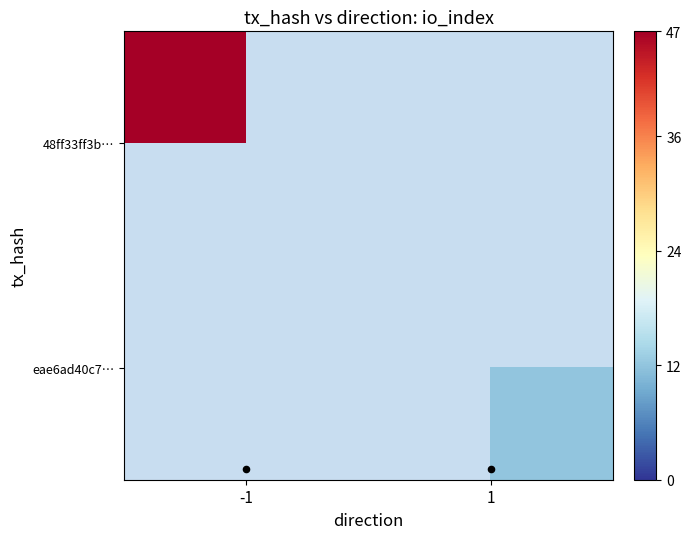

The 48ff33ff3b… series shows 10.9 at -1. True or false?

False